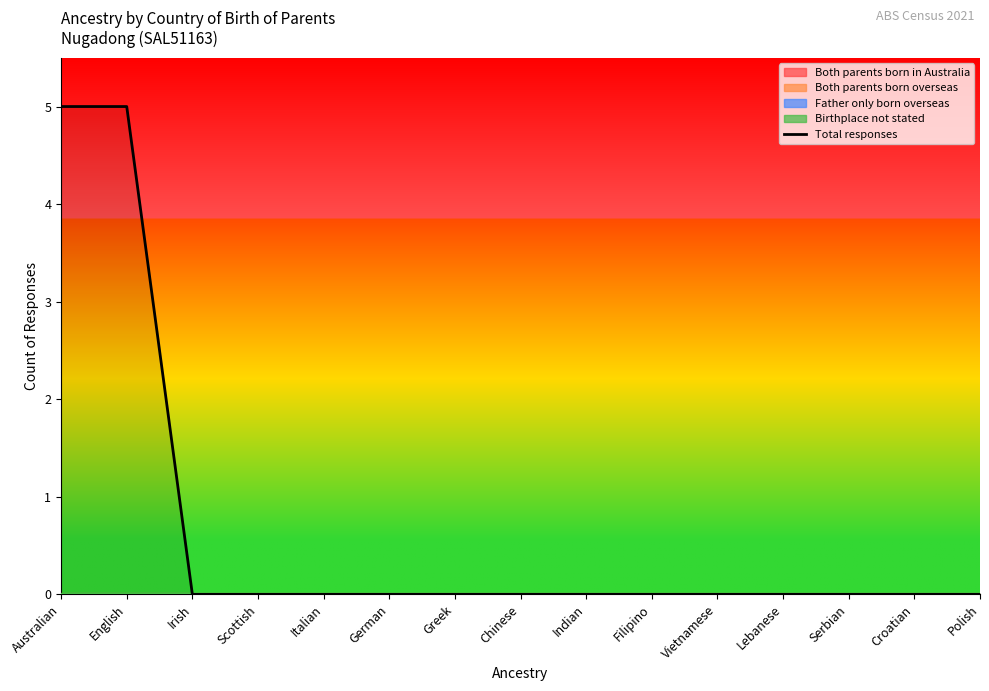

At which category does the chart reach its minimum across all series?

Irish